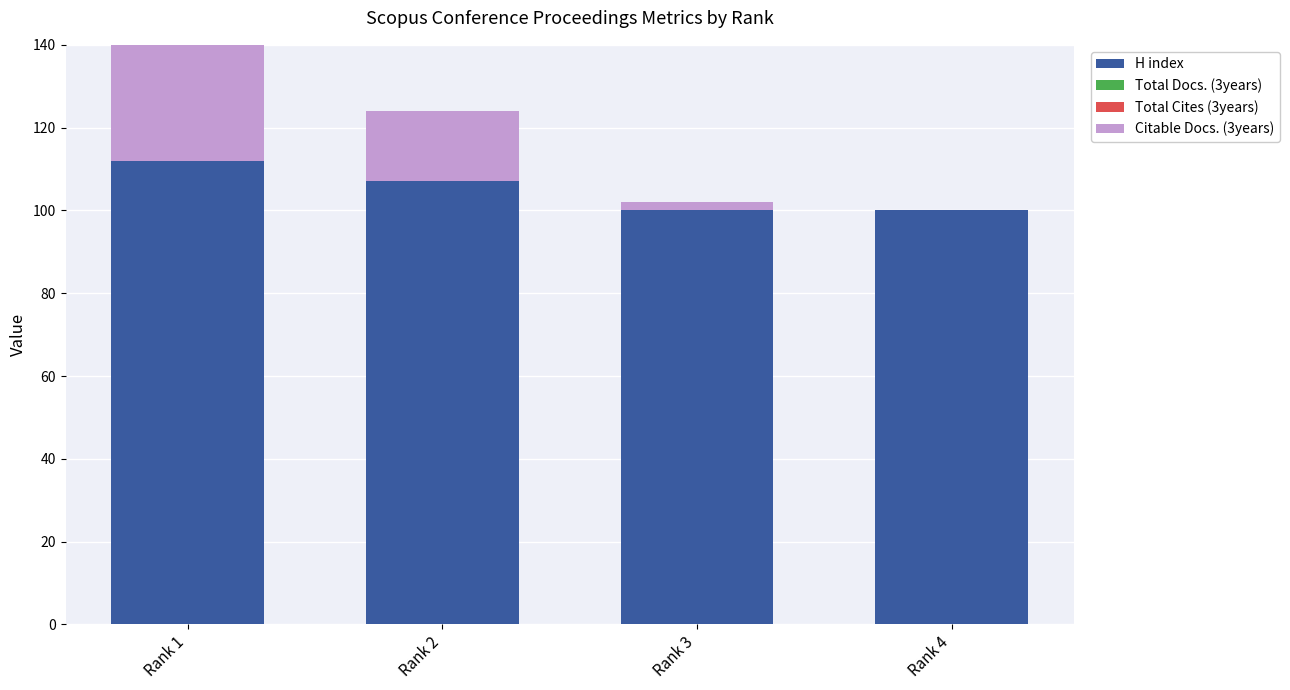

How many categories are shown in the chart?

4